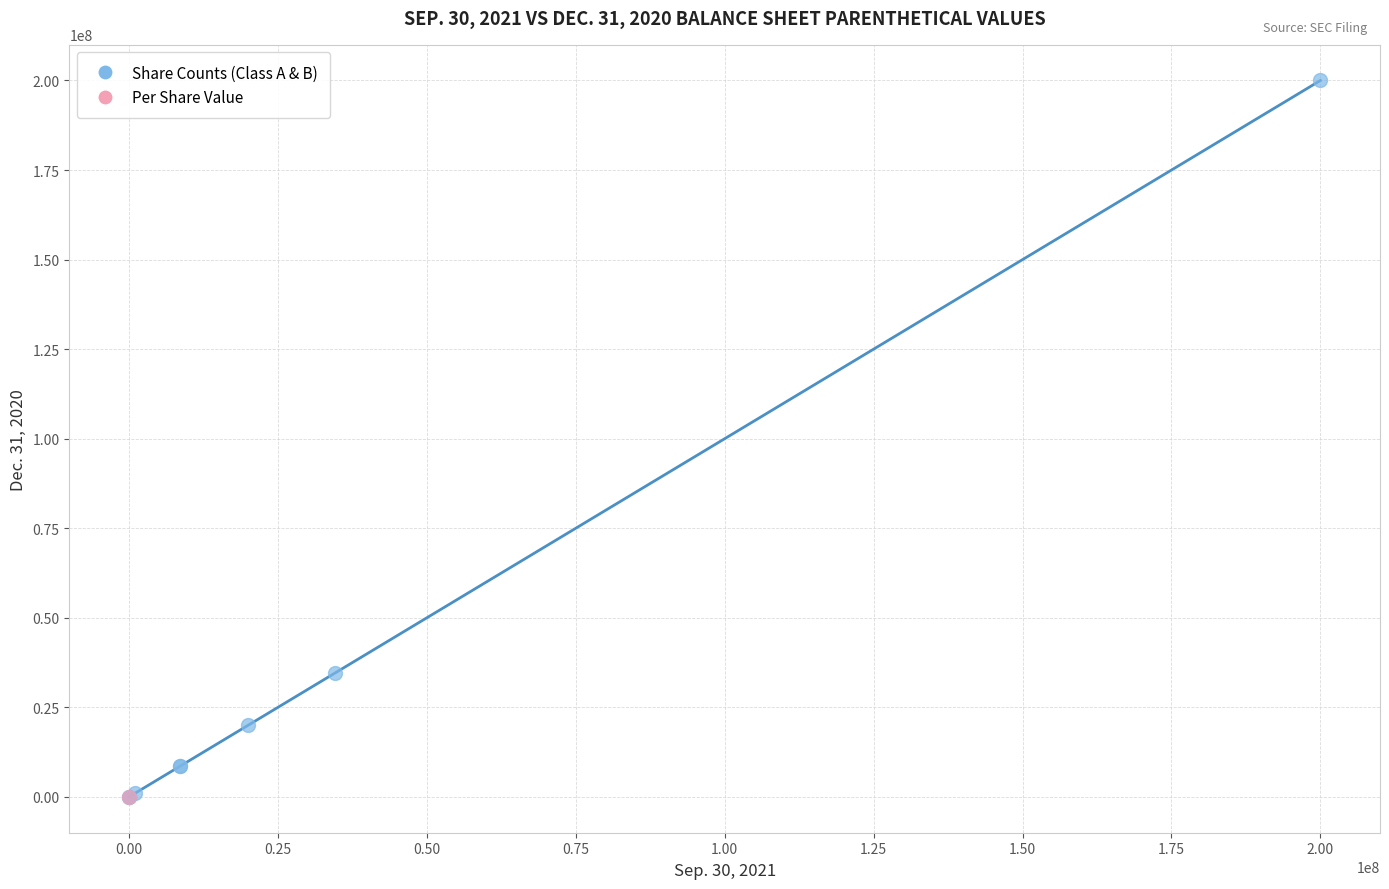

What are all the series names shown in the legend?

Share Counts (Class A & B), Per Share Value